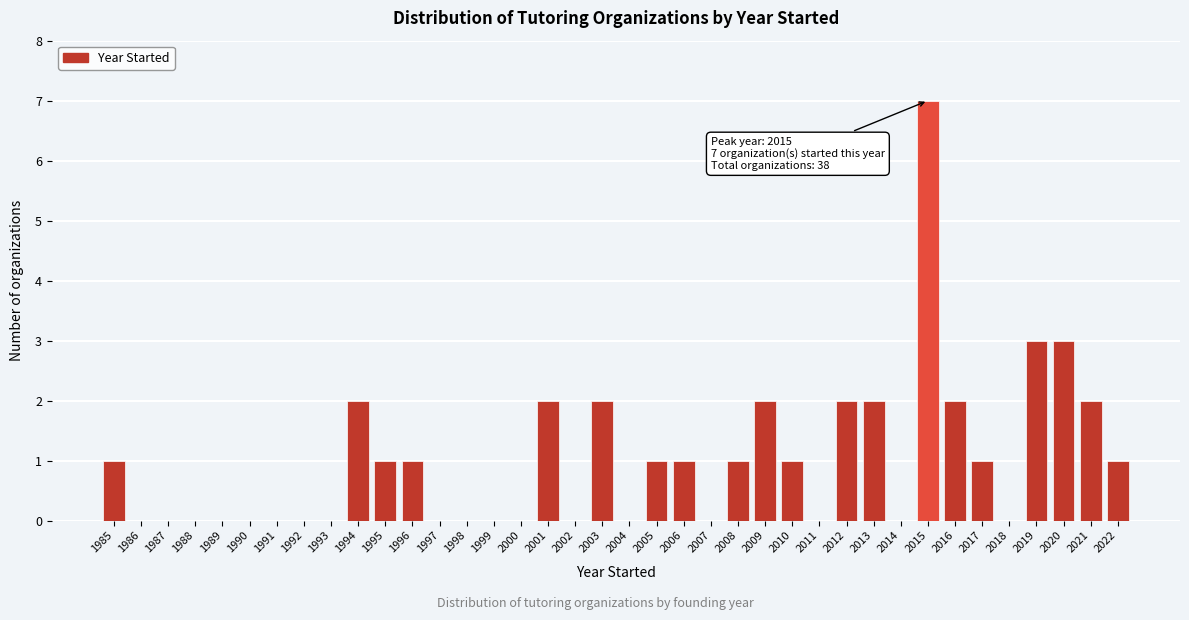

Is it true that the value at 2010 is 0?

False